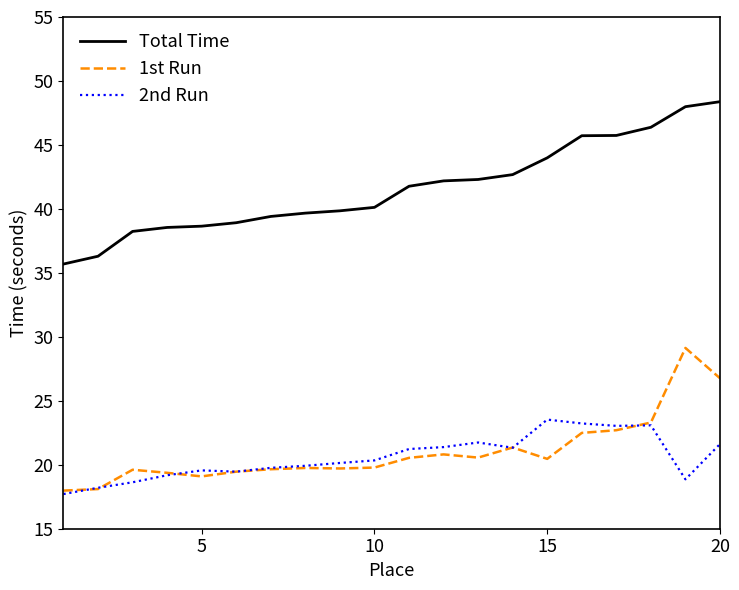

Which series has the largest range (max minus min)?

Total Time